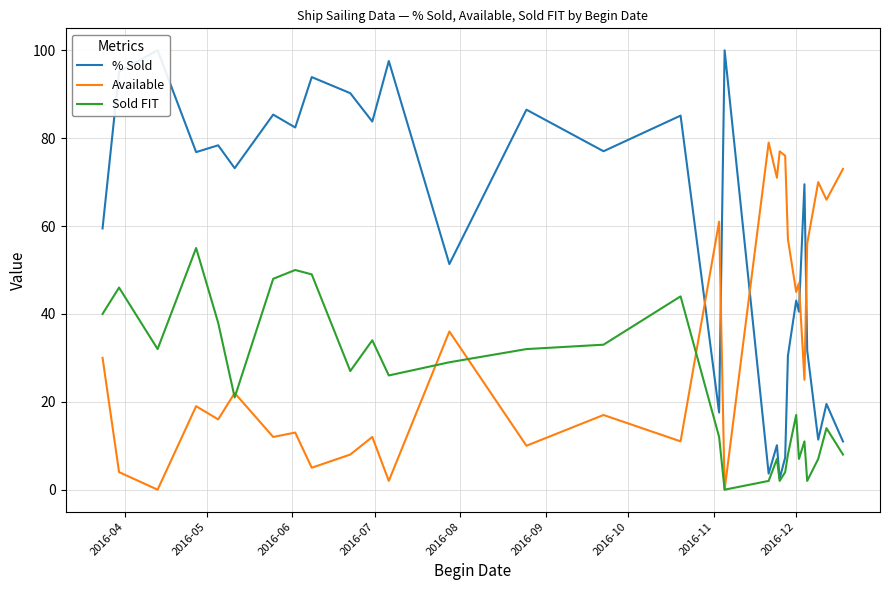

What is the highest value of the Available series?

79